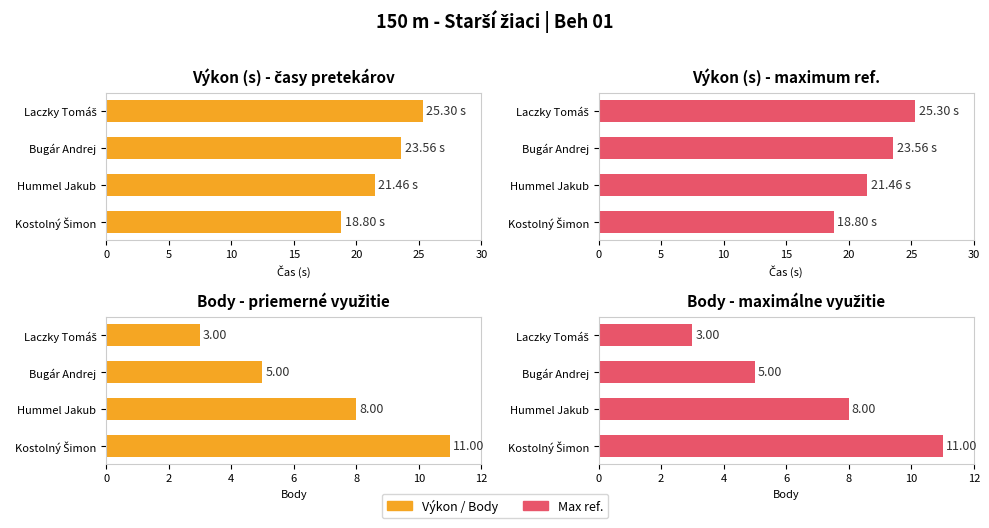

What is the value of the Výkon (max ref) bar at the 2nd from the left?

21.5